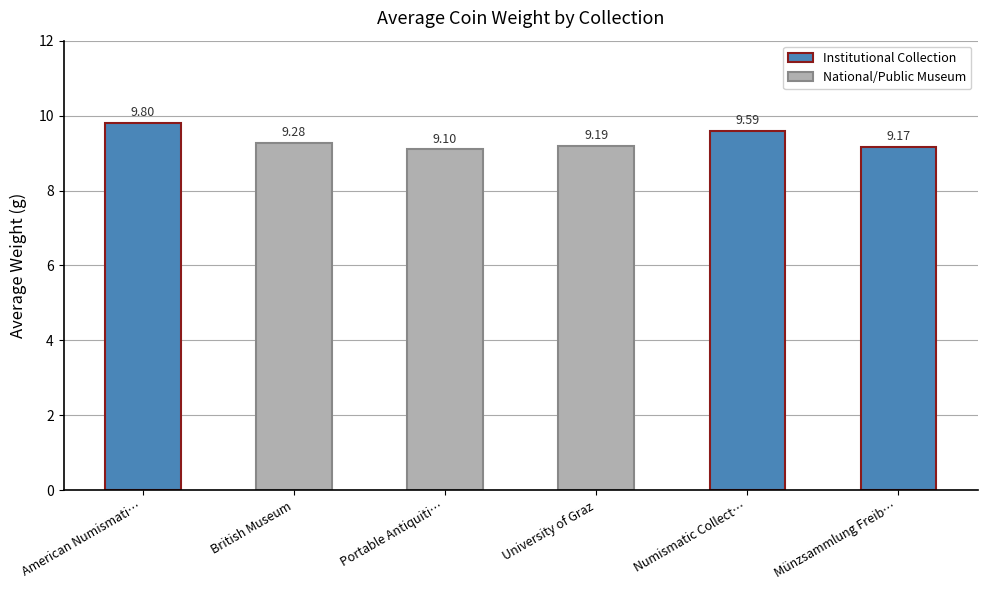

Which label corresponds to the smallest value in the chart?

Portable Antiquiti…